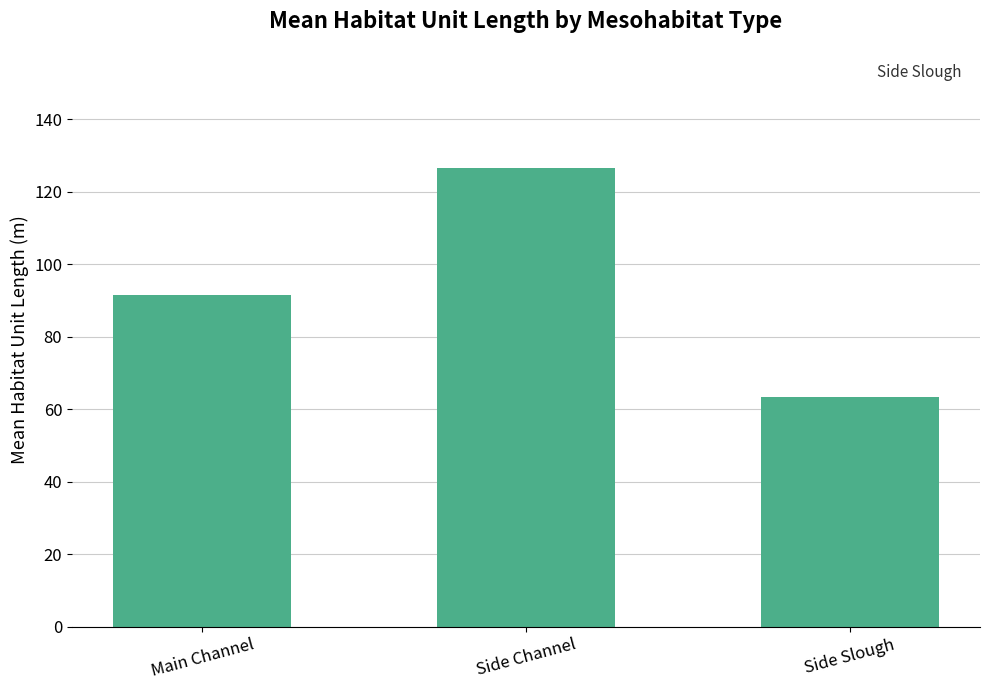

The chart shows a value of 91.5 at Main Channel. True or false?

True